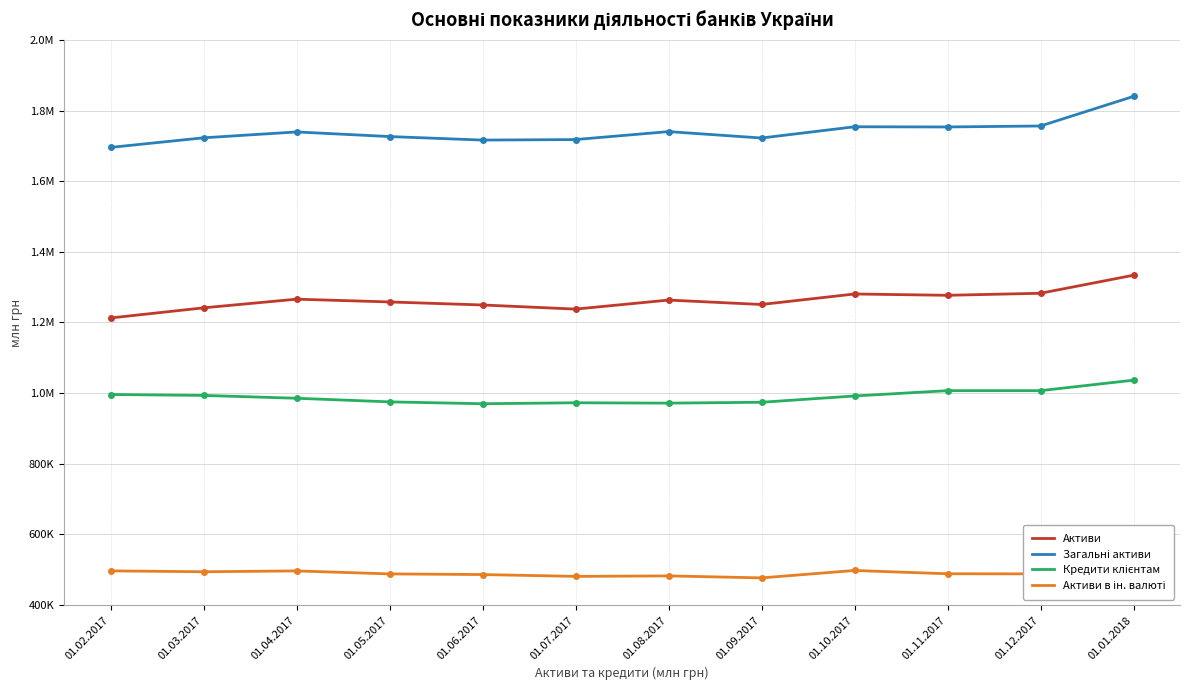

What is the difference between the highest and lowest values at 01.04.2017?

1242436